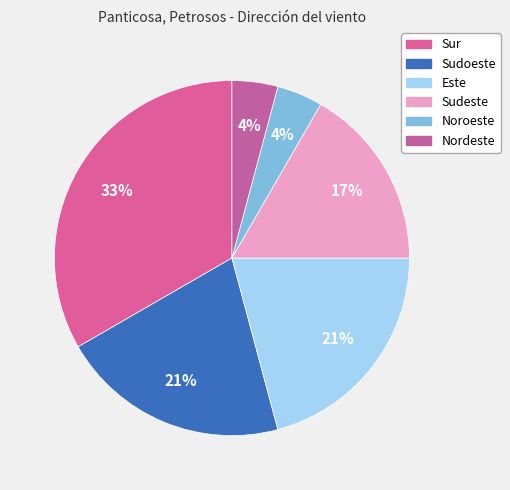

Rank the categories by value from highest to lowest.

Sur, Sudoeste, Este, Sudeste, Noroeste, Nordeste